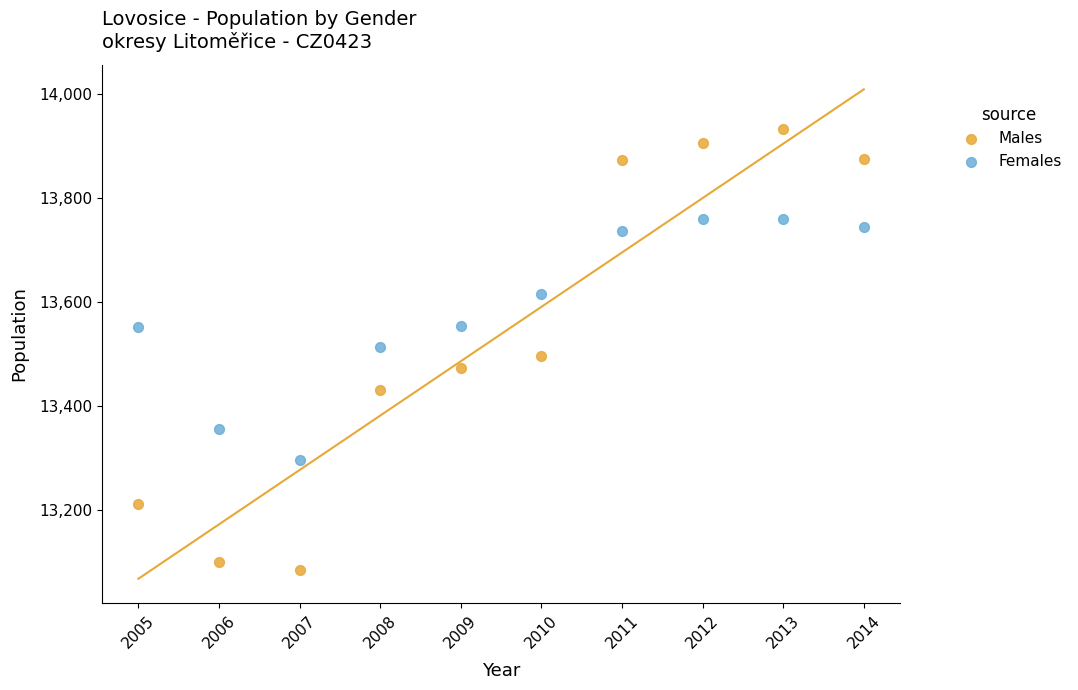

Which series has the largest Y range (max minus min)?

Males